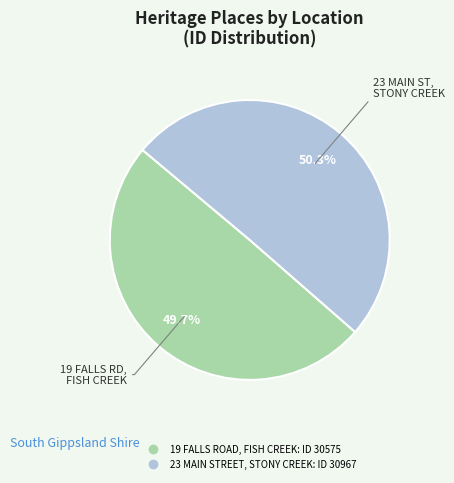

What percentage is the 23 MAIN STREET, STONY CREEK slice, to the nearest percent?

50%